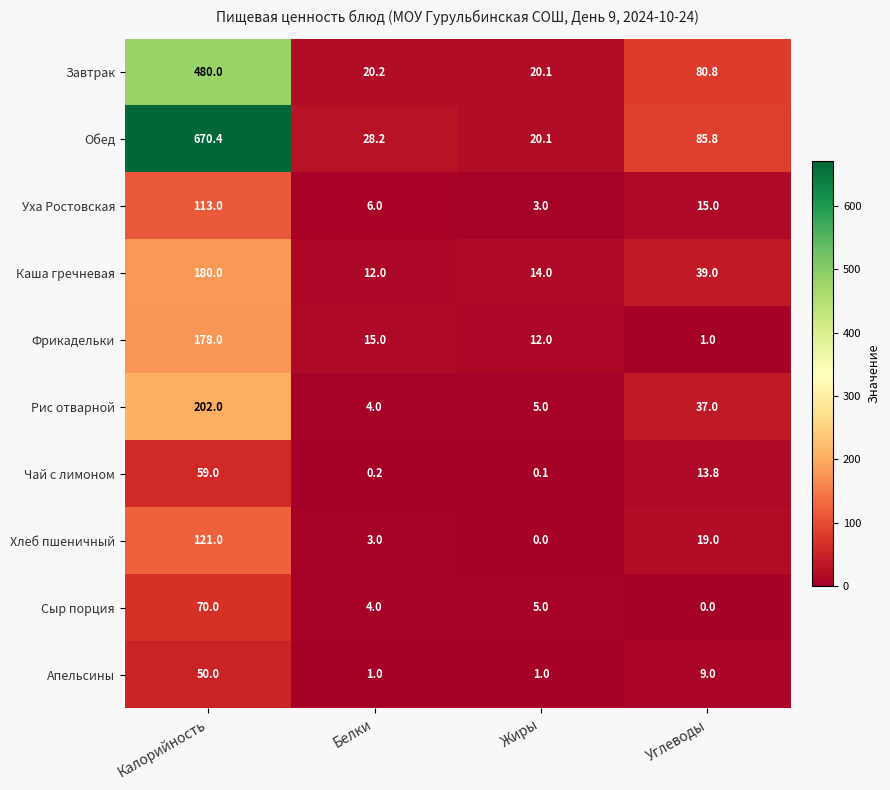

Which series has the largest total across all categories?

Обед